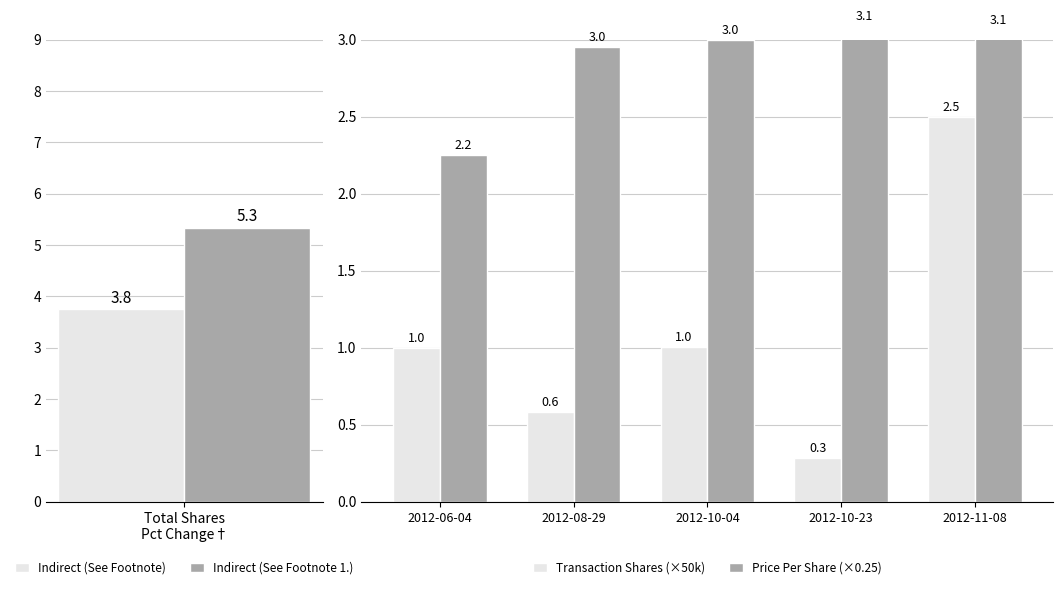

At 2012-10-04, list the series in order from largest to smallest.

Price Per Share (×0.25), Transaction Shares (×50k)